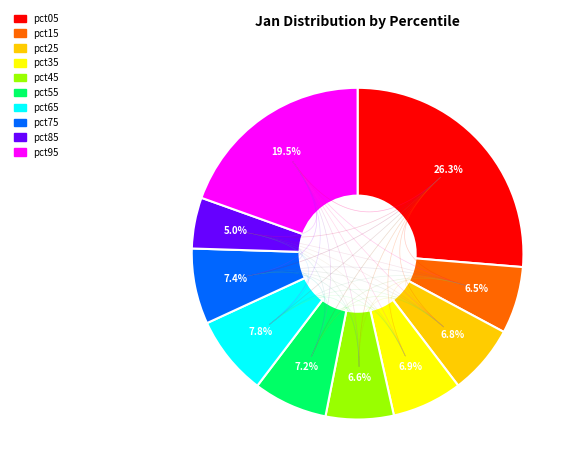

Does pct85 account for over 50% of the chart?

No